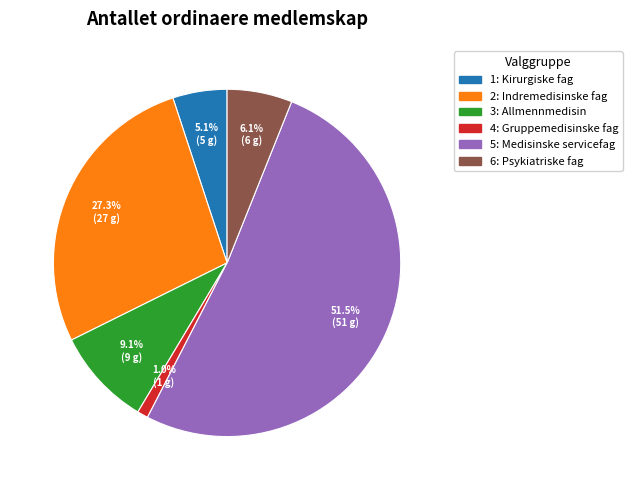

Combined, do 5: Medisinske servicefag and 6: Psykiatriske fag account for over 50%?

Yes